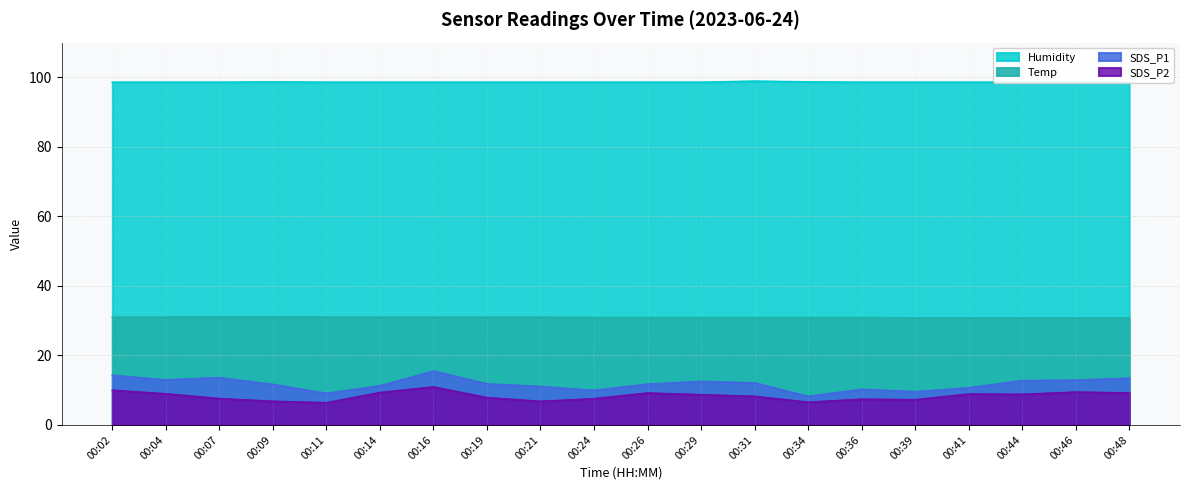

How many lines are shown in the chart?

4